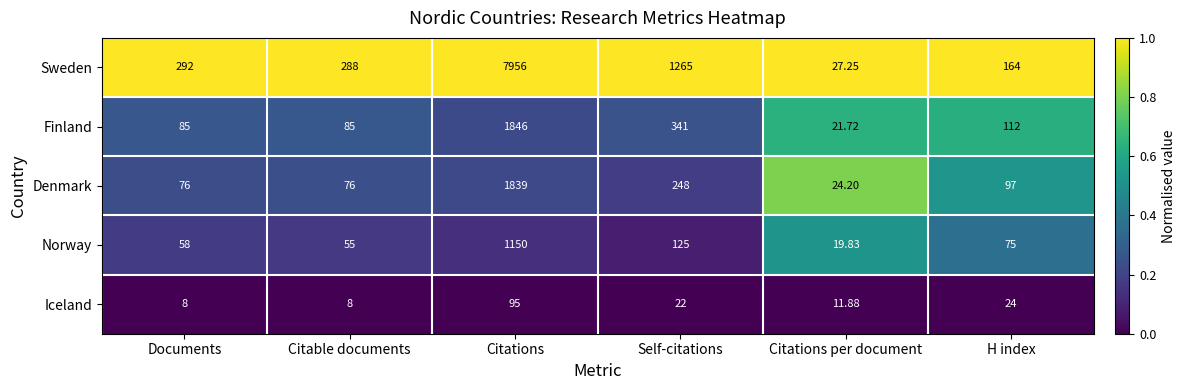

Where is Norway nearest to the value 584?

Self-citations